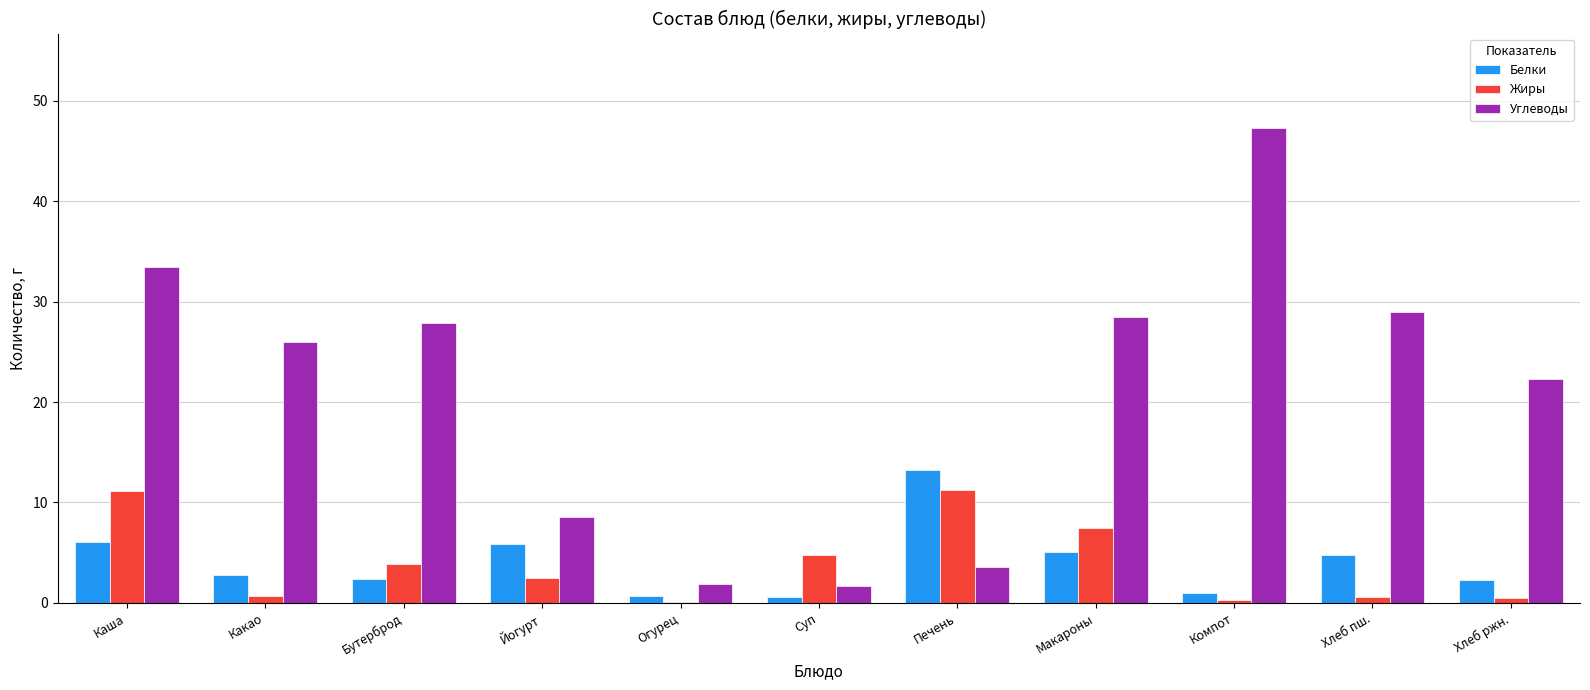

What is the maximum value shown in the chart?

47.3